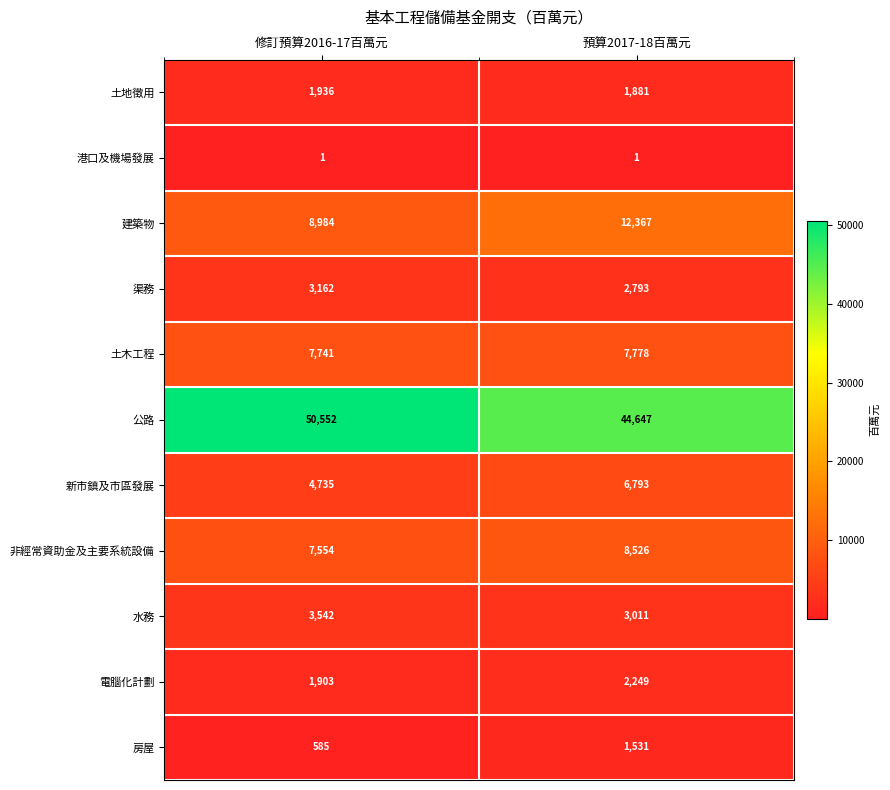

Reading left to right, what are all the values shown in this chart?

土地徵用: 修訂預算2016-17百萬元=1936	預算2017-18百萬元=1881
港口及機場發展: 修訂預算2016-17百萬元=1	預算2017-18百萬元=1
建築物: 修訂預算2016-17百萬元=8984	預算2017-18百萬元=12367
渠務: 修訂預算2016-17百萬元=3162	預算2017-18百萬元=2793
土木工程: 修訂預算2016-17百萬元=7741	預算2017-18百萬元=7778
公路: 修訂預算2016-17百萬元=50552	預算2017-18百萬元=44647
新市鎮及市區發展: 修訂預算2016-17百萬元=4735	預算2017-18百萬元=6793
非經常資助金及主要系統設備: 修訂預算2016-17百萬元=7554	預算2017-18百萬元=8526
水務: 修訂預算2016-17百萬元=3542	預算2017-18百萬元=3011
電腦化計劃: 修訂預算2016-17百萬元=1903	預算2017-18百萬元=2249
房屋: 修訂預算2016-17百萬元=585	預算2017-18百萬元=1531